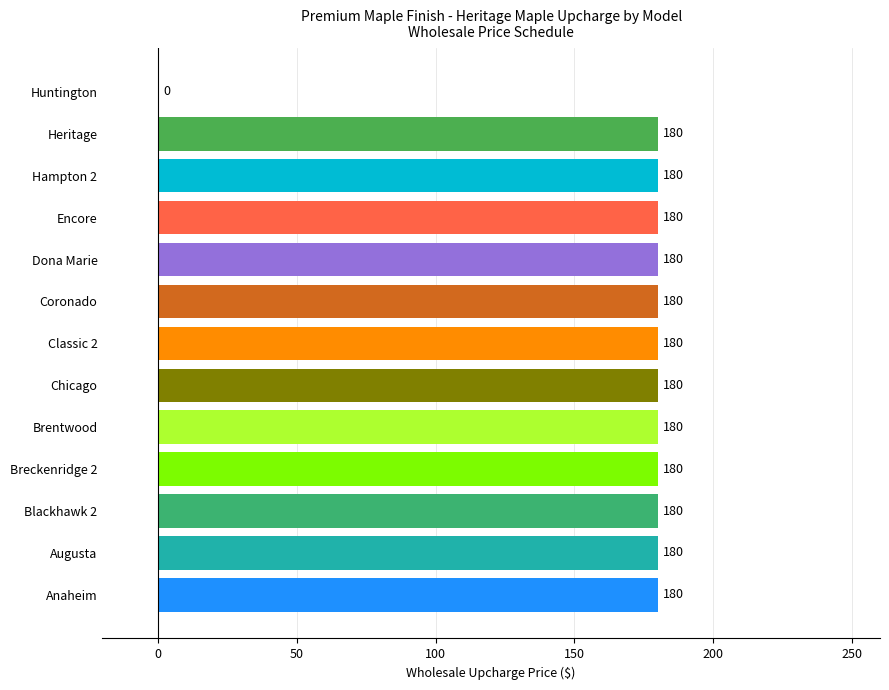

What is the sum of all values?

2160